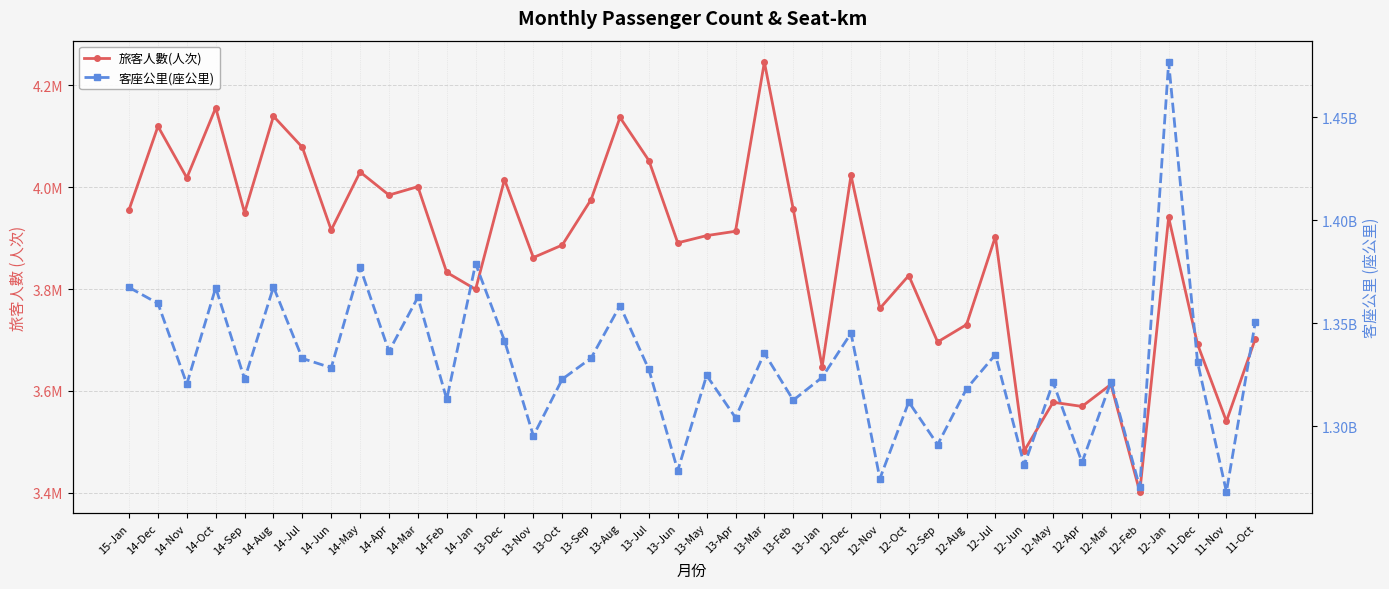

What is the difference between the maximum and second lowest values in the 客座公里(座公里) series?

206520647